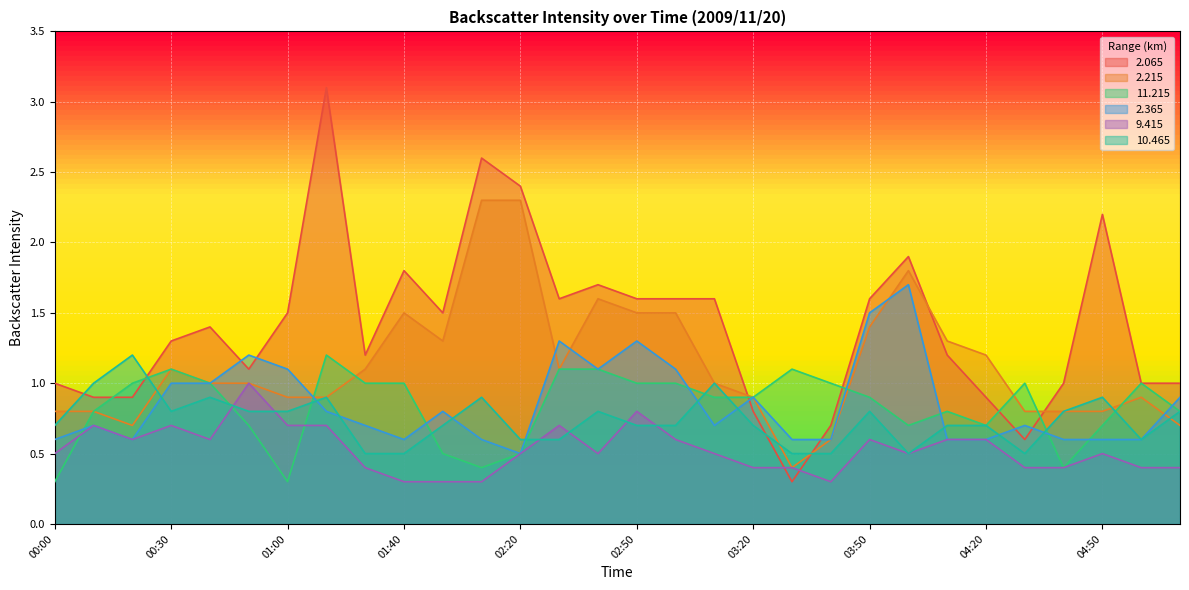

List the labels in order of 2.215 value, largest first.

02:10, 02:20, 04:00, 02:40, 01:40, 02:50, 03:00, 03:50, 02:00, 04:10, 04:20, 00:30, 01:30, 02:30, 00:40, 00:50, 03:10, 01:00, 01:20, 03:20, 05:00, 00:00, 00:10, 04:30, 04:40, 04:50, 00:20, 05:10, 03:40, 03:30